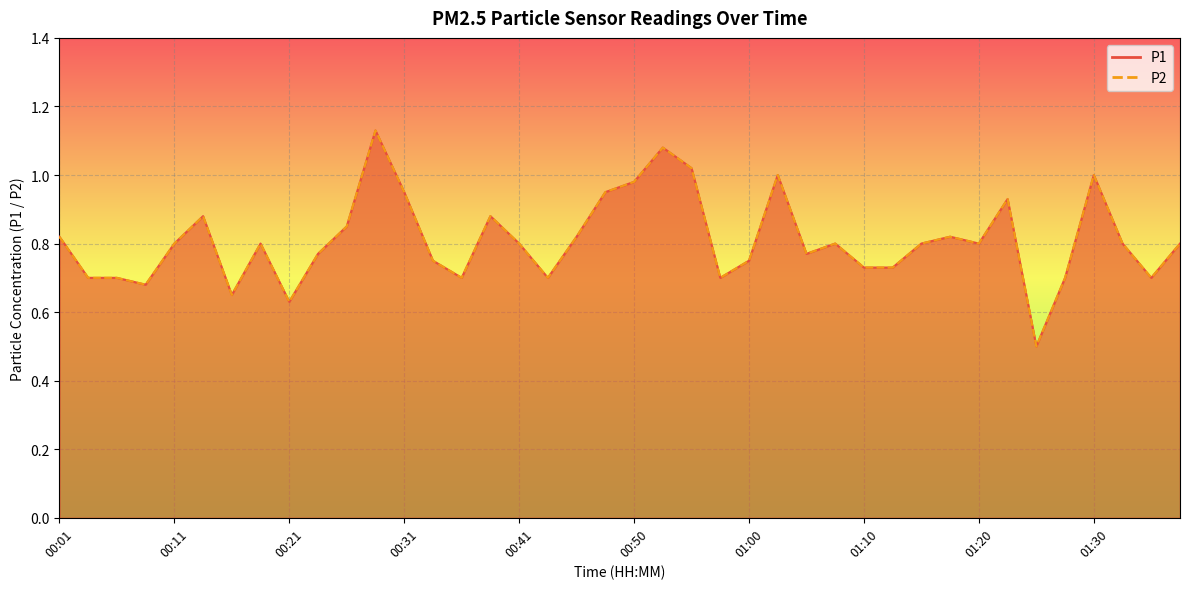

How many categories are shown in the chart?

40